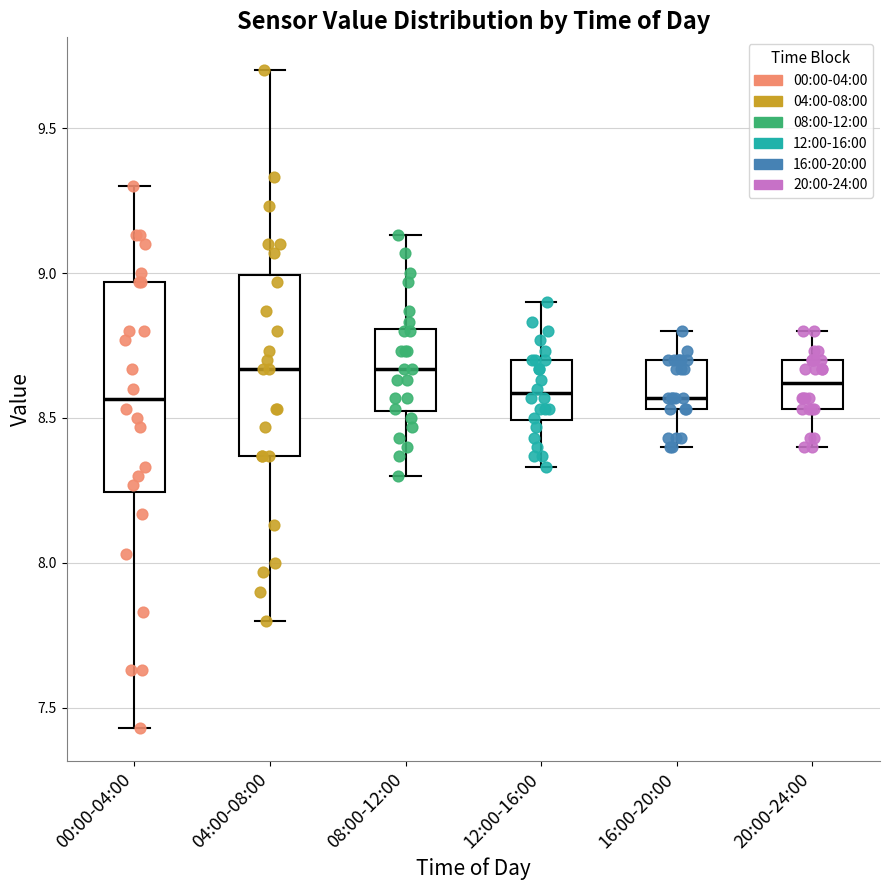

Reading left to right, transcribe this box plot: for each box, give where its median line is, the range the box spans, and where its two whiskers end, as read against the y-axis. The values are not printed on the chart, so give them approximately, as read against the axis.

00:00-04:00: median 8.55, box 8.25 to 8.95, whiskers 7.45 to 9.30
04:00-08:00: median 8.65, box 8.35 to 9.00, whiskers 7.80 to 9.70
08:00-12:00: median 8.65, box 8.50 to 8.80, whiskers 8.30 to 9.15
12:00-16:00: median 8.60, box 8.50 to 8.70, whiskers 8.35 to 8.90
16:00-20:00: median 8.55 (just above the box's lower edge), box 8.55 to 8.70, whiskers 8.40 to 8.80
20:00-24:00: median 8.60, box 8.55 to 8.70, whiskers 8.40 to 8.80